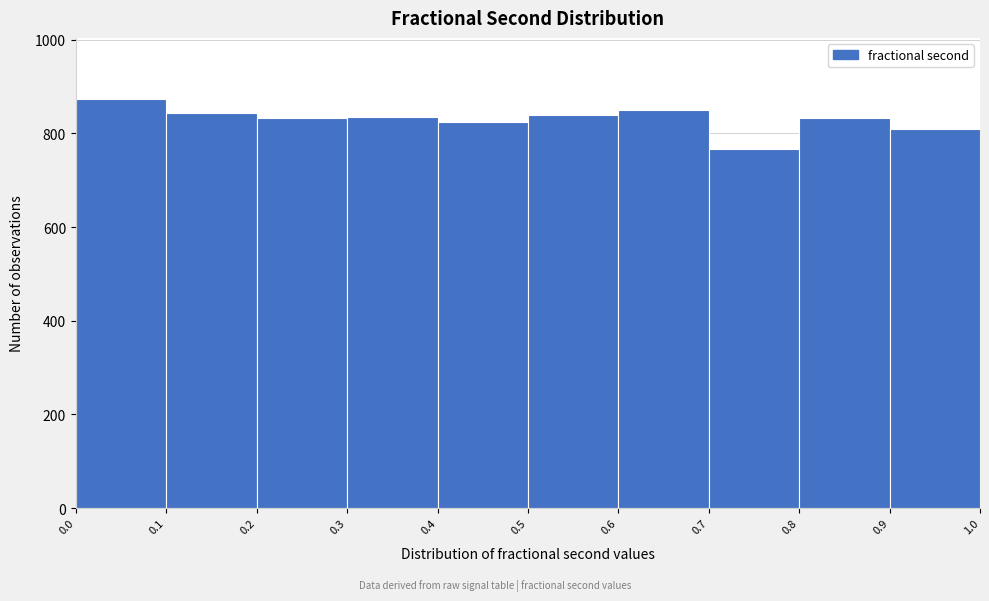

Reading left to right, transcribe this chart: for each bar, give the range it covers on the x-axis and its height. The values are not printed on the chart, so give them approximately, as read against the axis.

0.0 to 0.1: 880
0.1 to 0.2: 840
0.2 to 0.3: 840
0.3 to 0.4: 840
0.4 to 0.5: 820
0.5 to 0.6: 840
0.6 to 0.7: 840
0.7 to 0.8: 760
0.8 to 0.9: 840
0.9 to 1.0: 820